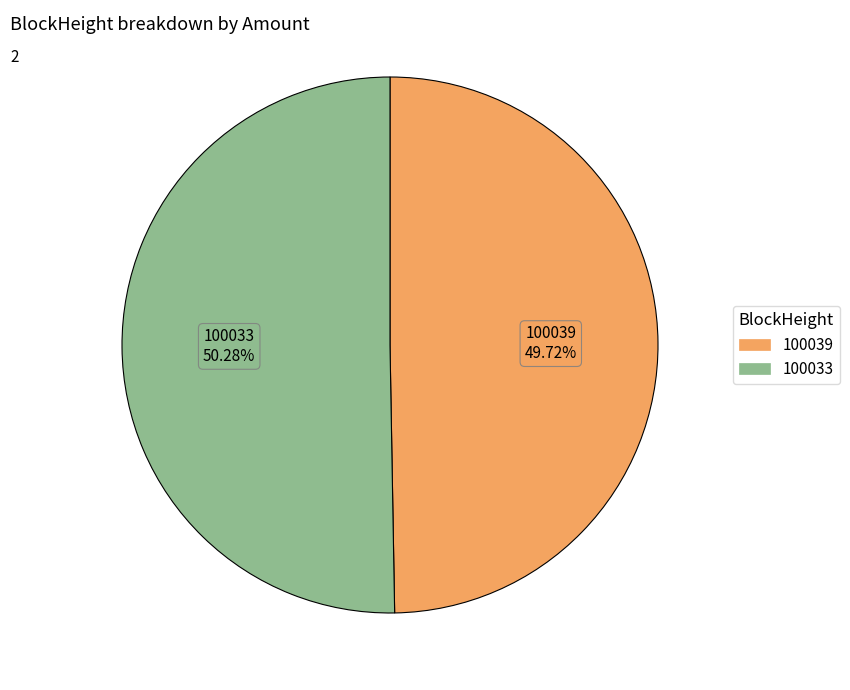

What is the largest slice in the pie chart?

100033